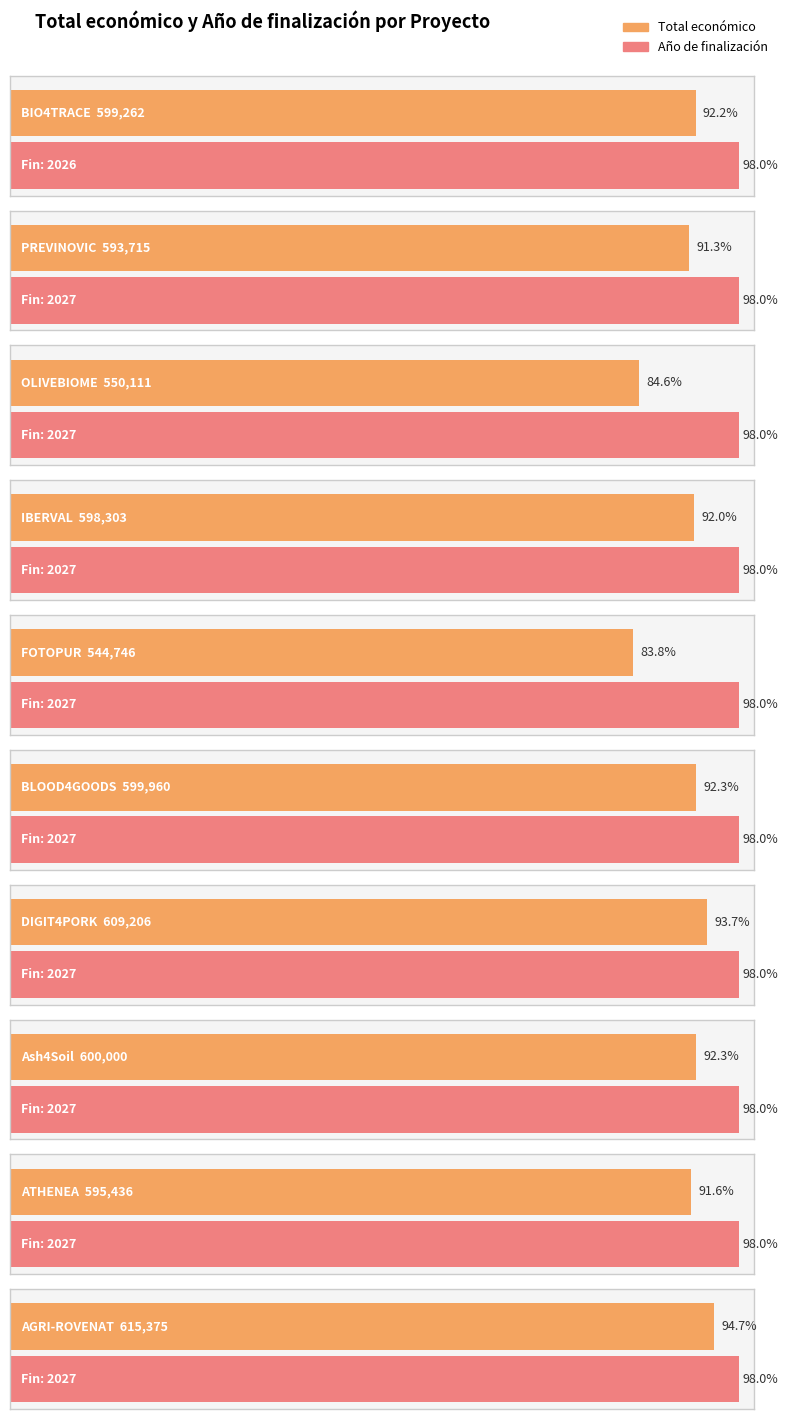

What is the lowest value of the Total económico series?

544746